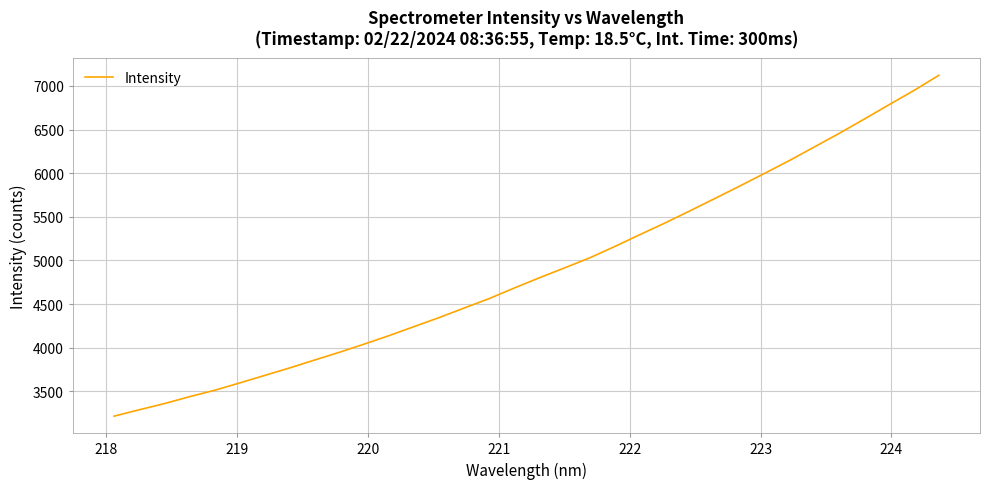

What is the difference between the maximum and minimum values?

3906.2